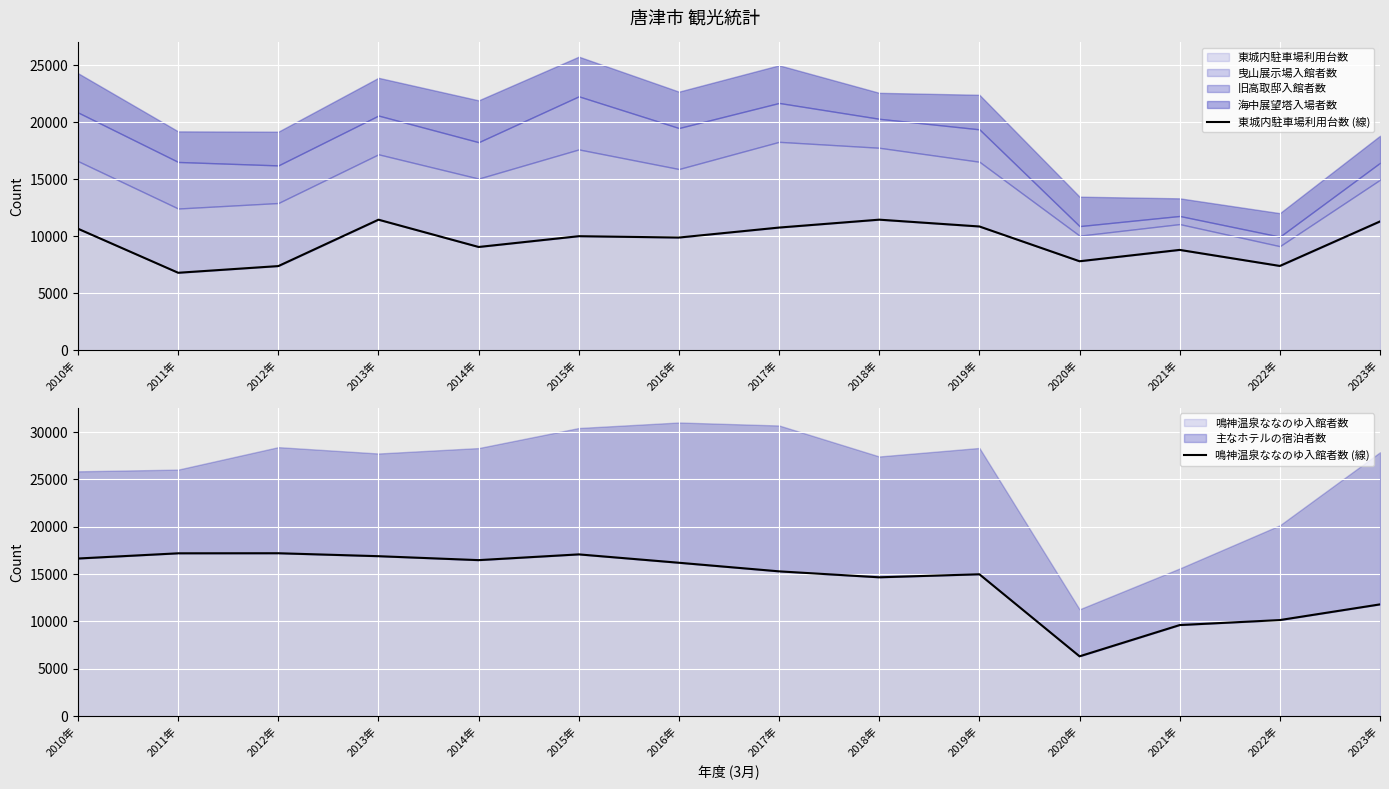

At which label does 鳴神温泉ななのゆ入館者数 (線) reach its peak?

2012年